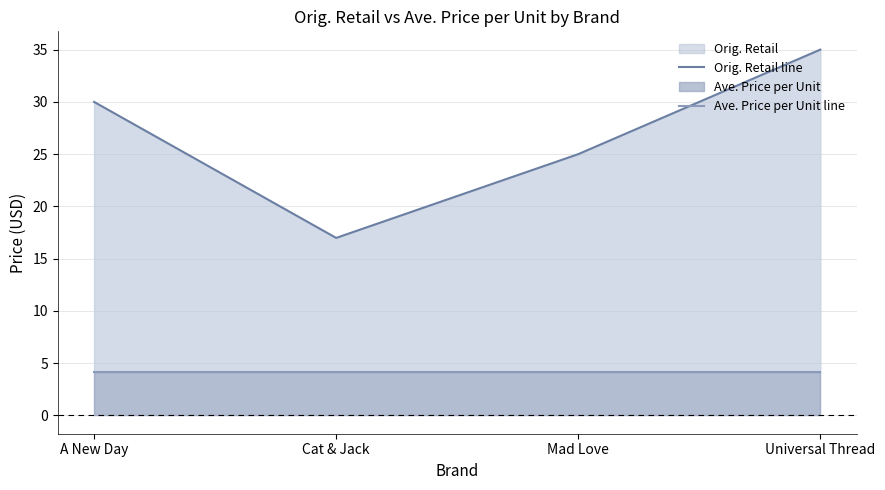

What is the average value of the Ave. Price per Unit line series?

4.1